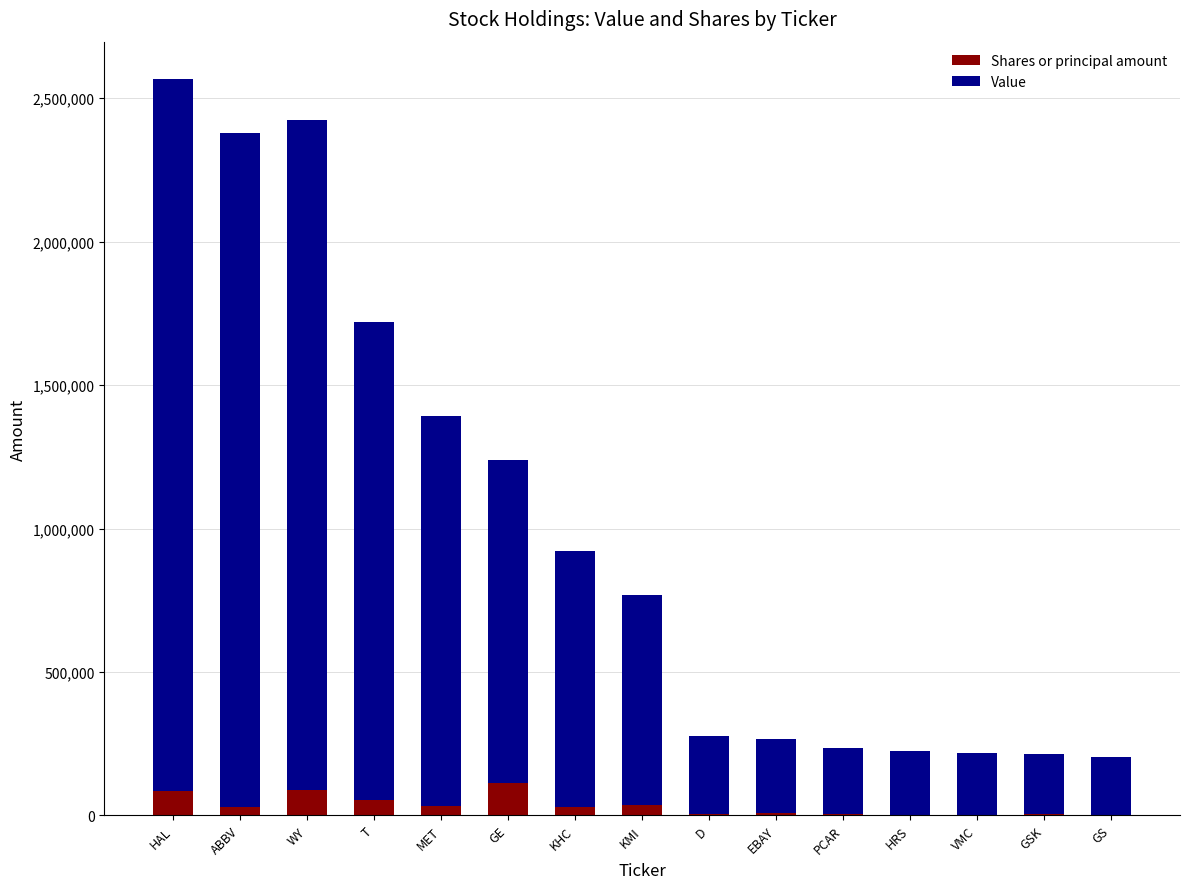

True or false: Shares or principal amount has a value of 29170 at ABBV.

True